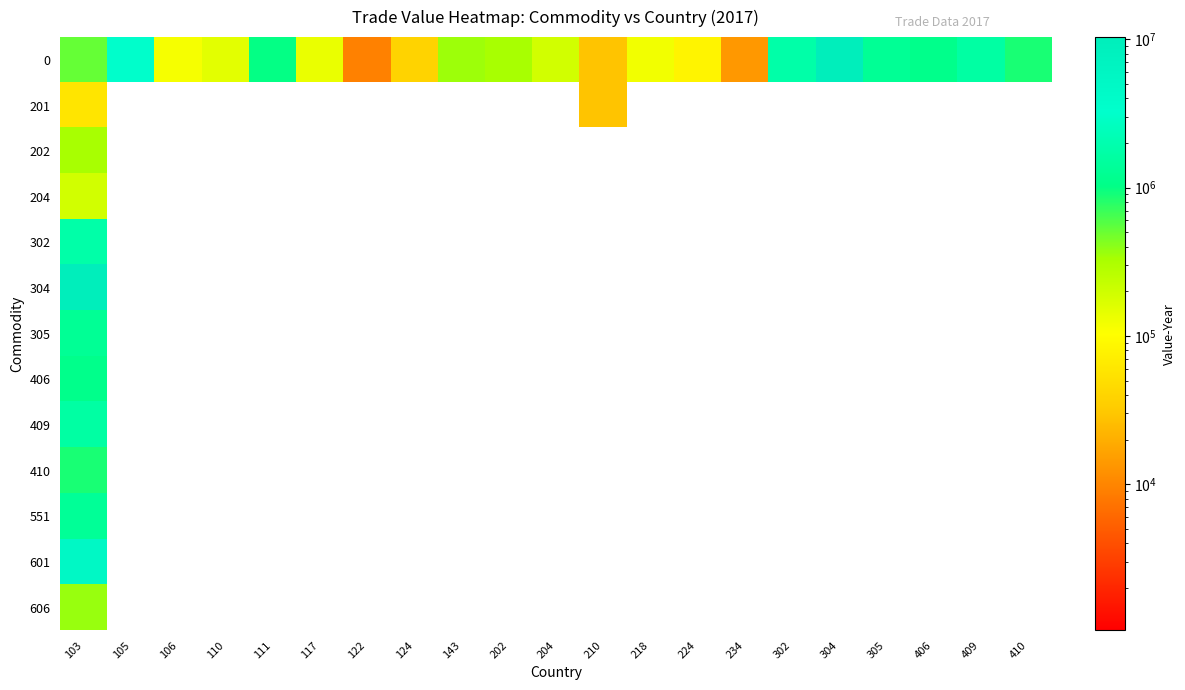

At 105, list the series in order from smallest to largest.

201, 202, 204, 302, 304, 305, 406, 409, 410, 551, 601, 606, 0